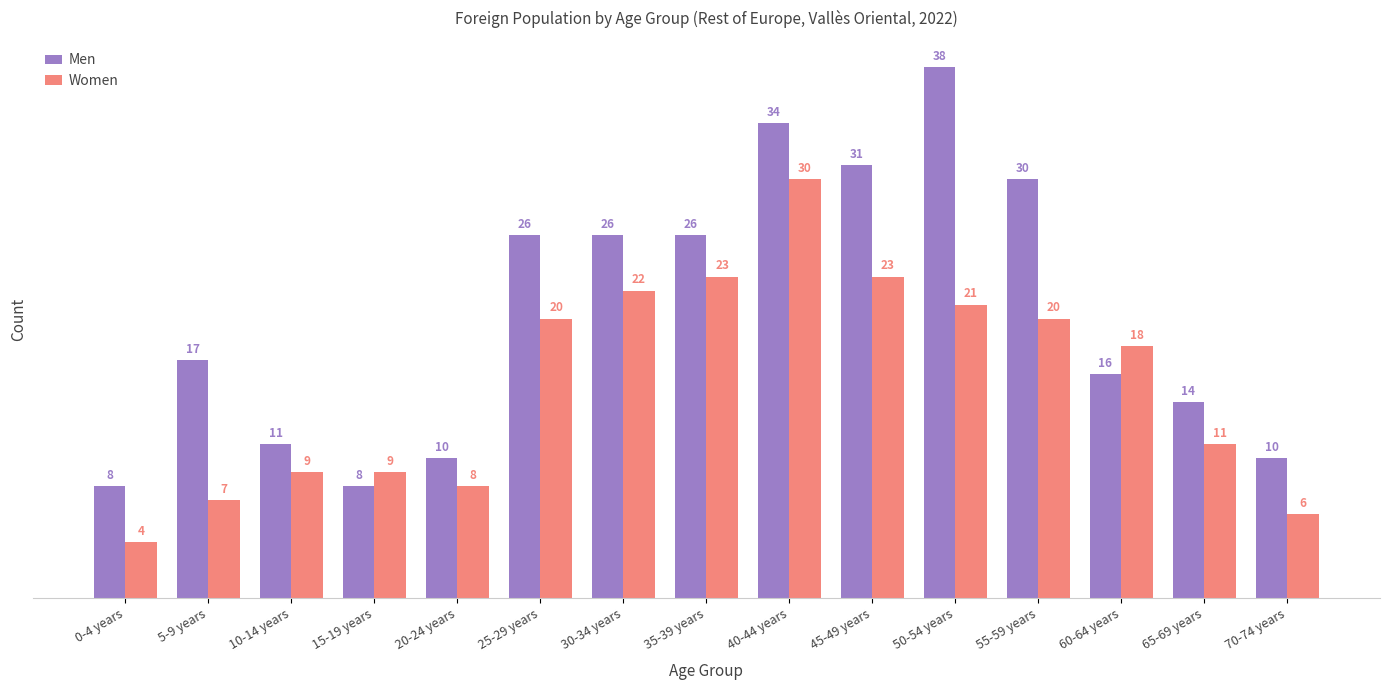

How many groups of bars are there?

15